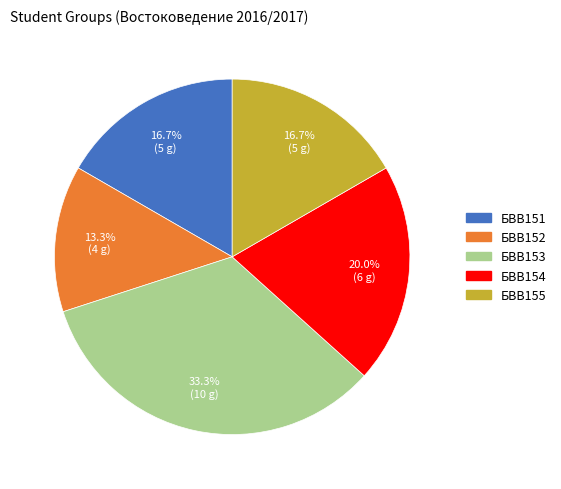

Count the number of slices in the pie.

5